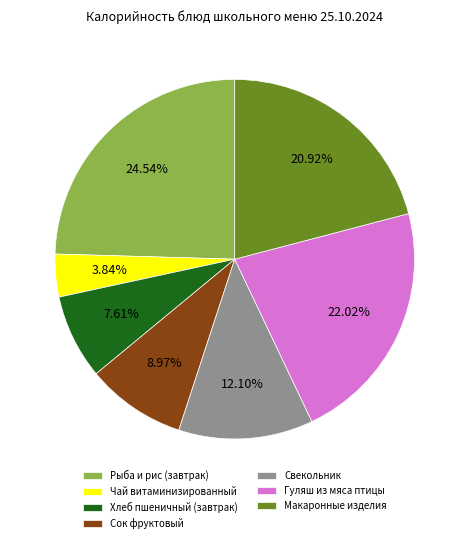

Combined, do Свекольник and Хлеб пшеничный (завтрак) account for over 50%?

No